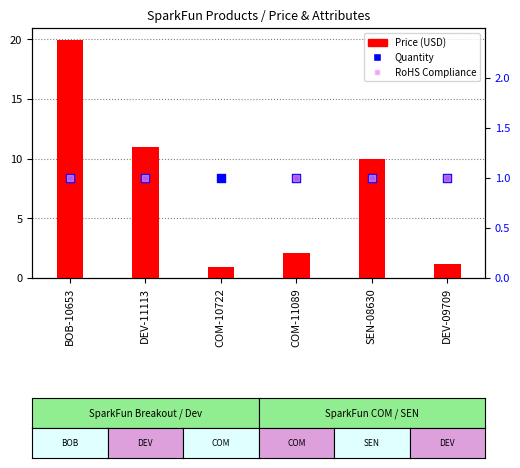

Which series contains the lowest Y value?

Price (USD)